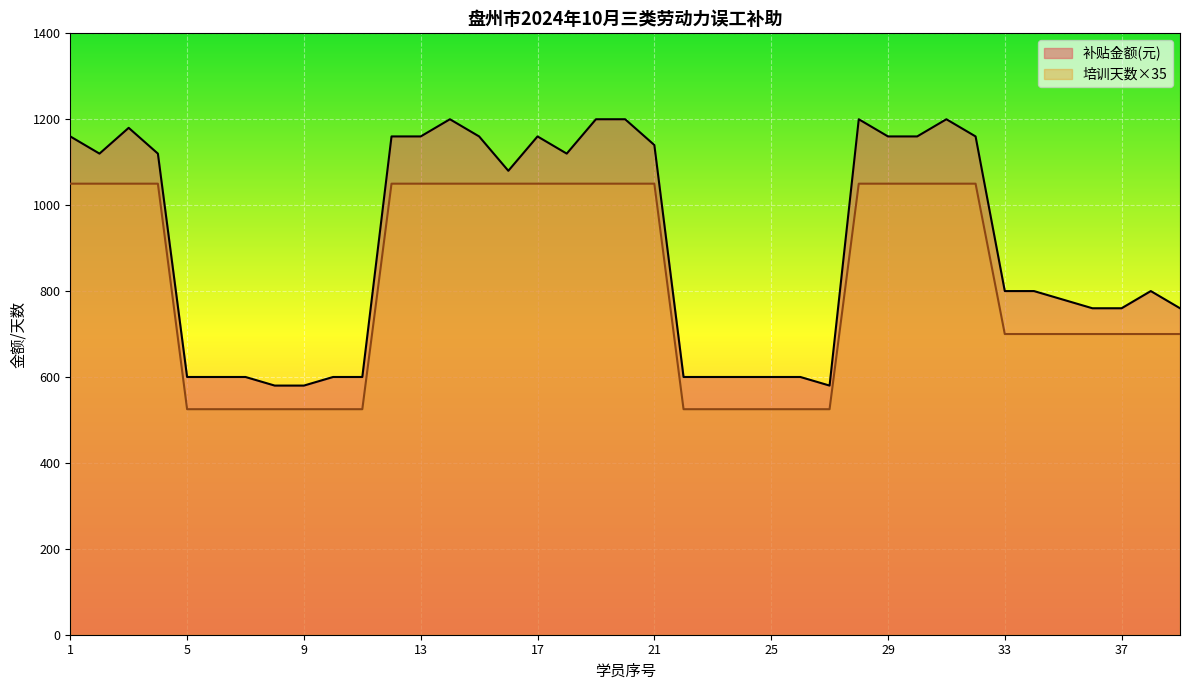

How many lines are shown in the chart?

2